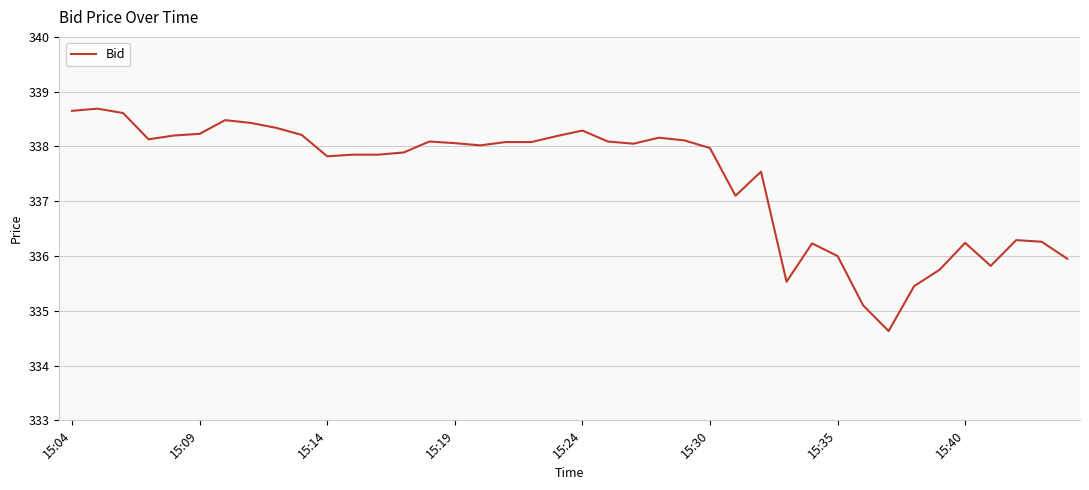

What is the smallest value displayed?

334.6